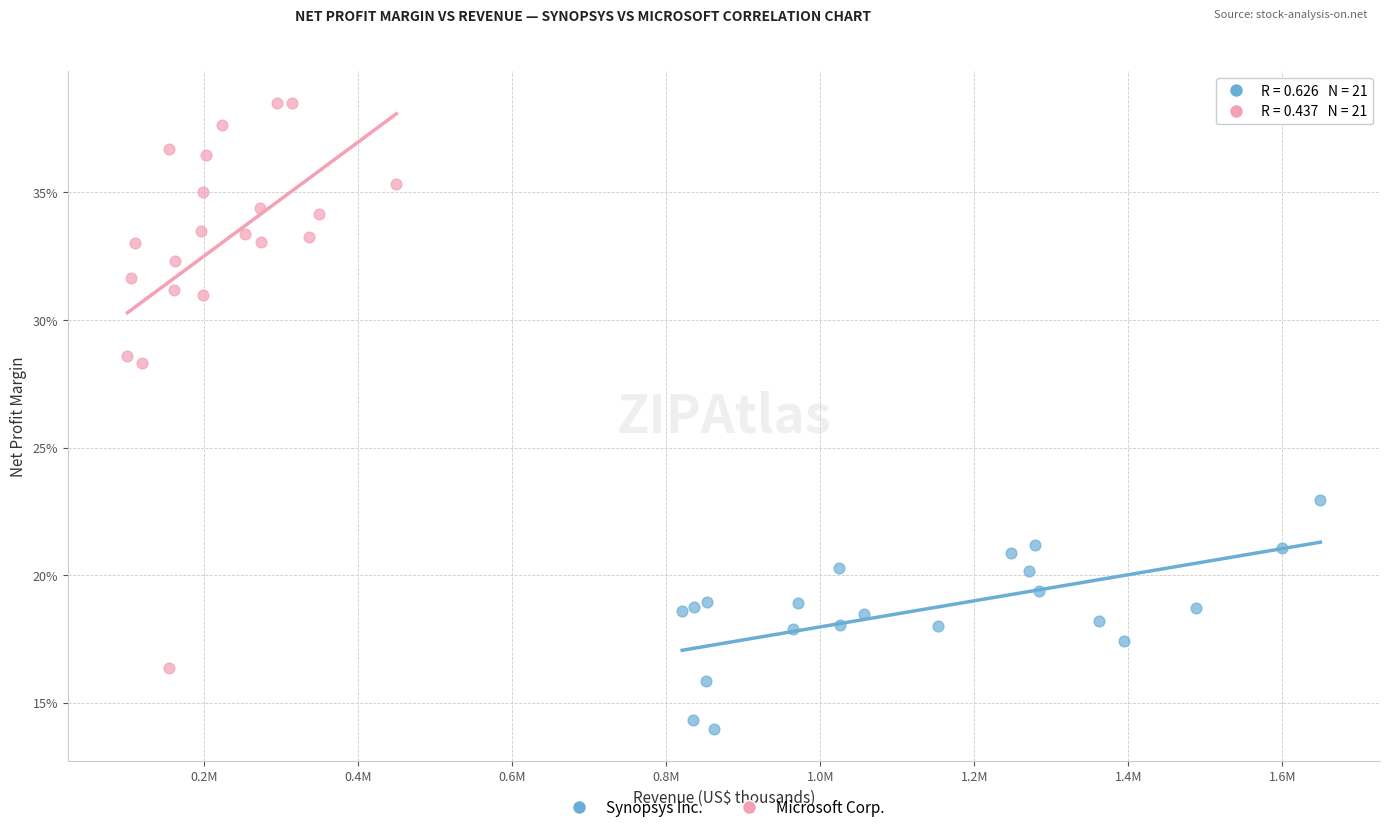

Which series contains the lowest Y value?

Synopsys Inc.